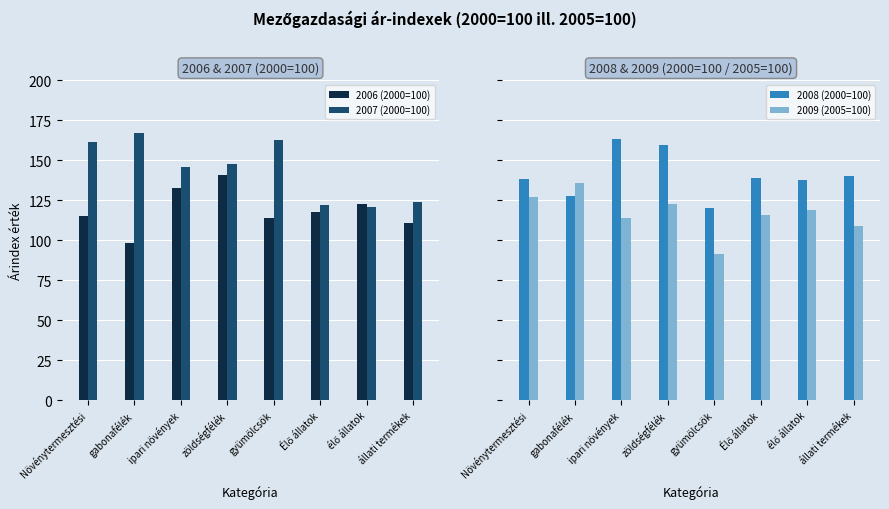

What is the difference between the 2007 (2000=100) values at zöldségfélék and gyümölcsök?

14.9